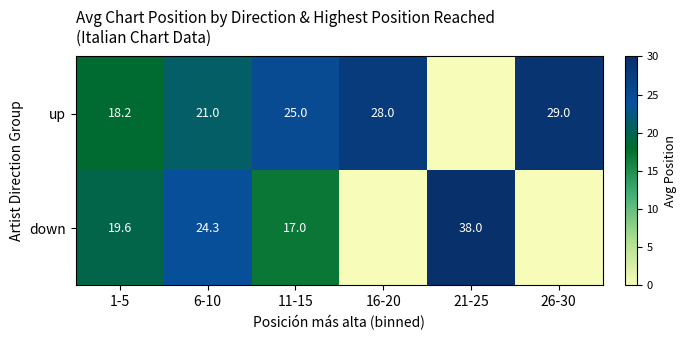

What is the difference between the highest and lowest values at 11-15?

8.0